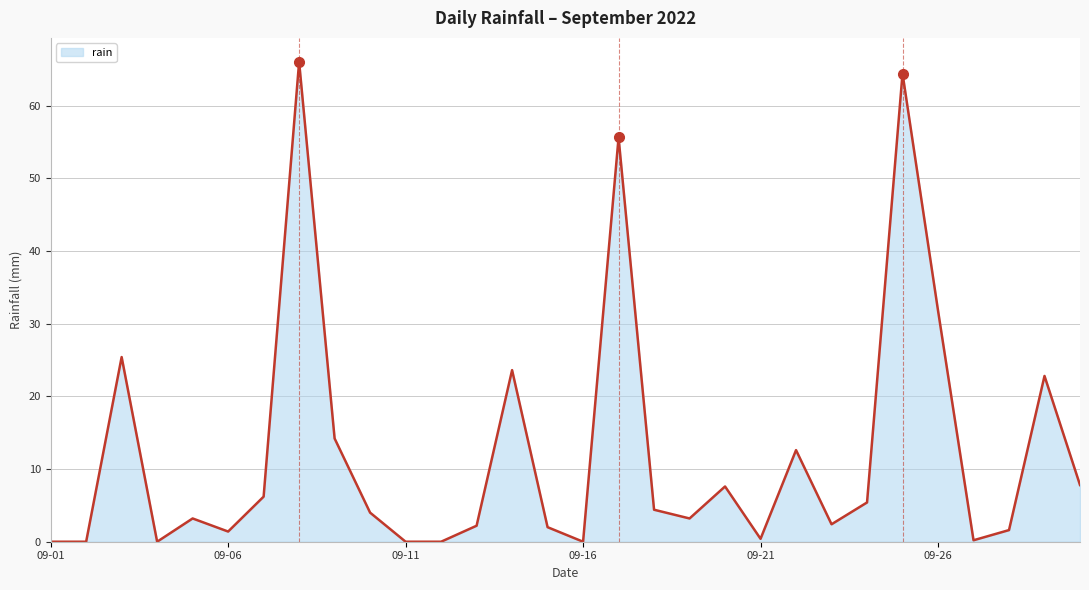

How many lines are shown in the chart?

1